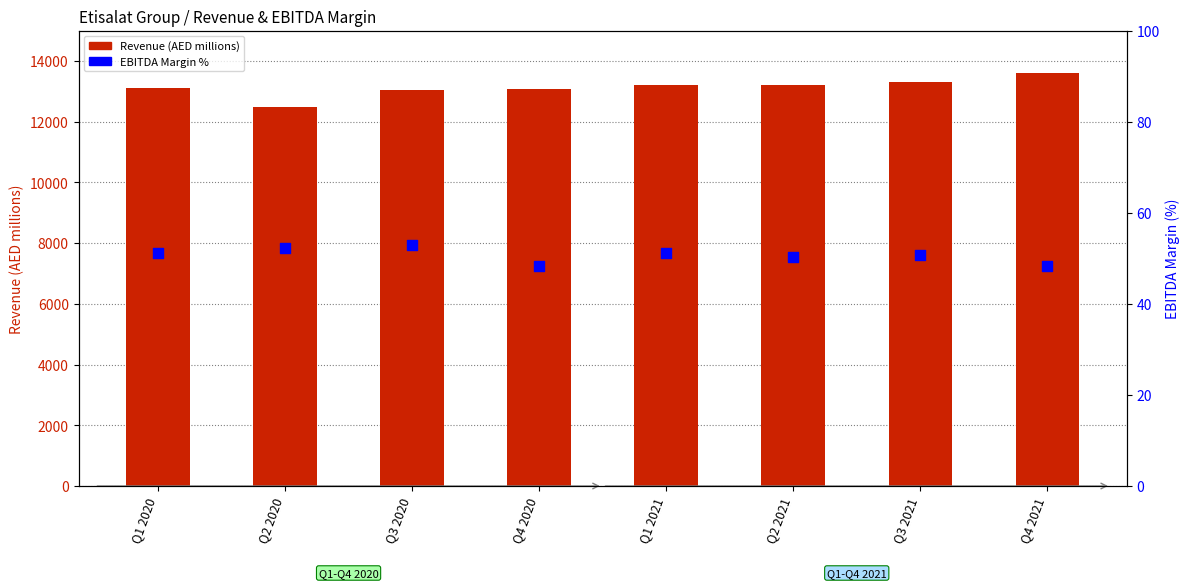

What is the total value across all series at Q1 2020?

13164.7